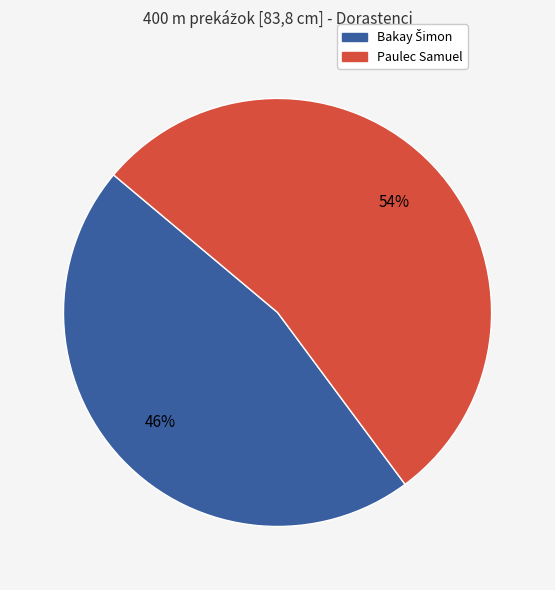

To the nearest percent, what is the average slice percentage?

50%